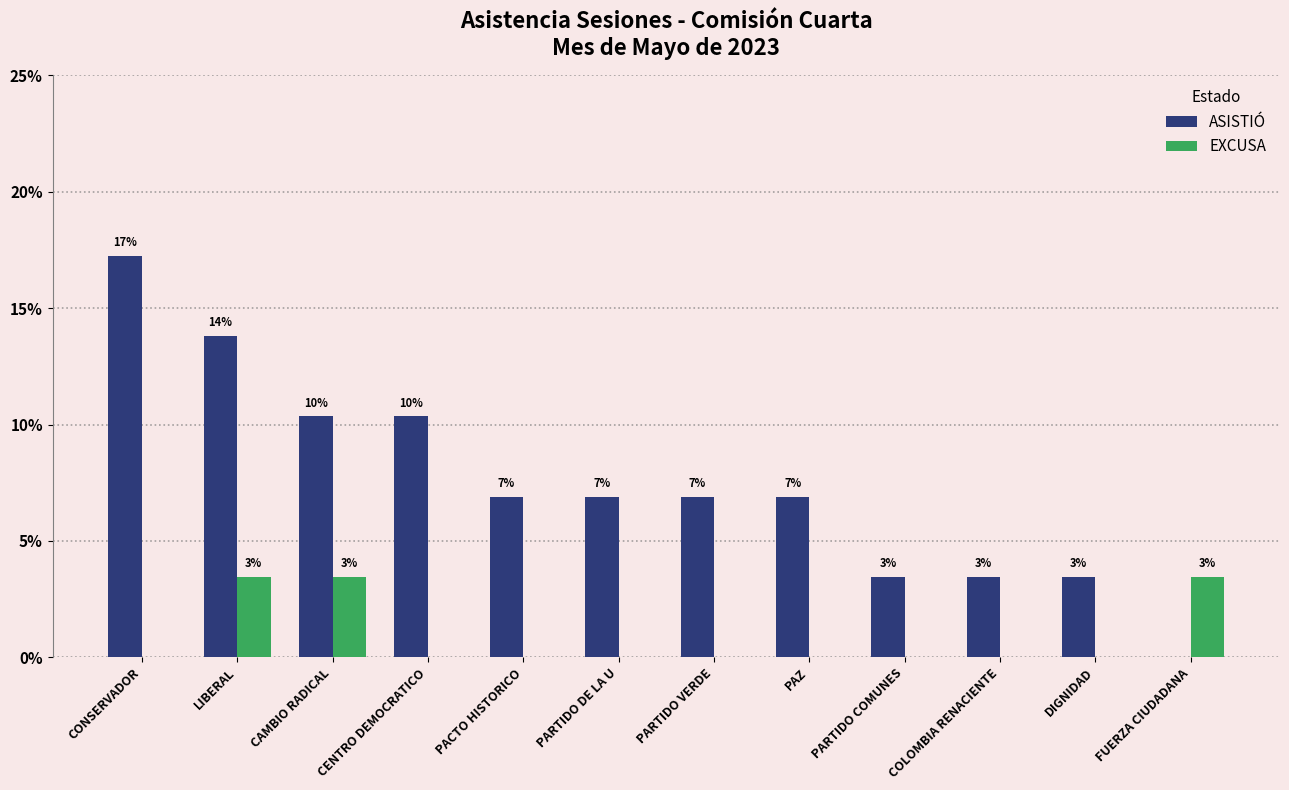

How many groups of bars are there?

12